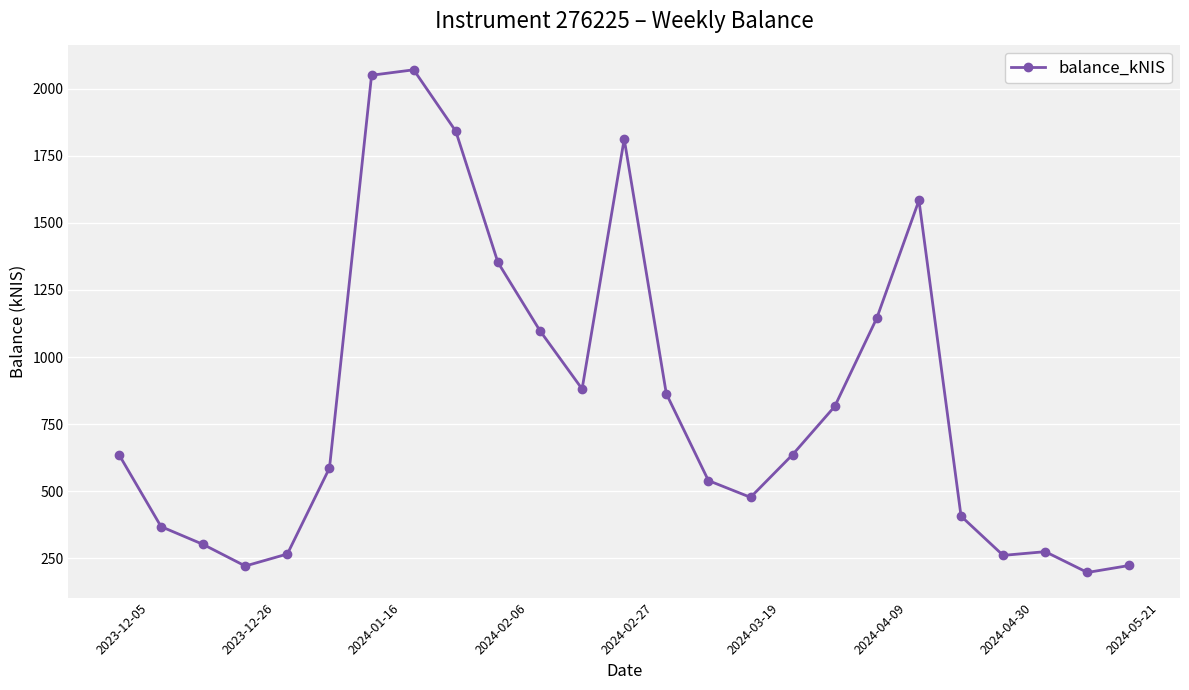

True or false: there are more than 1 points higher than both neighbors.

True